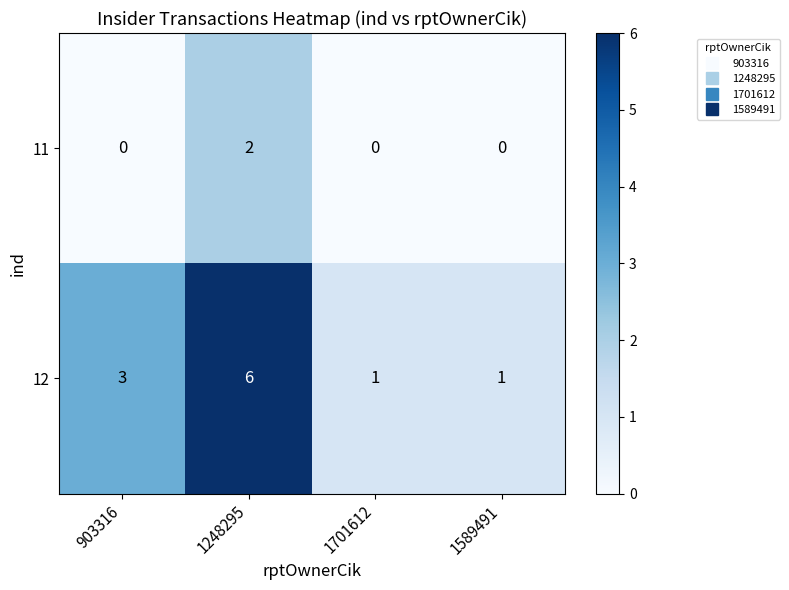

At which label does 12 reach its peak?

1248295